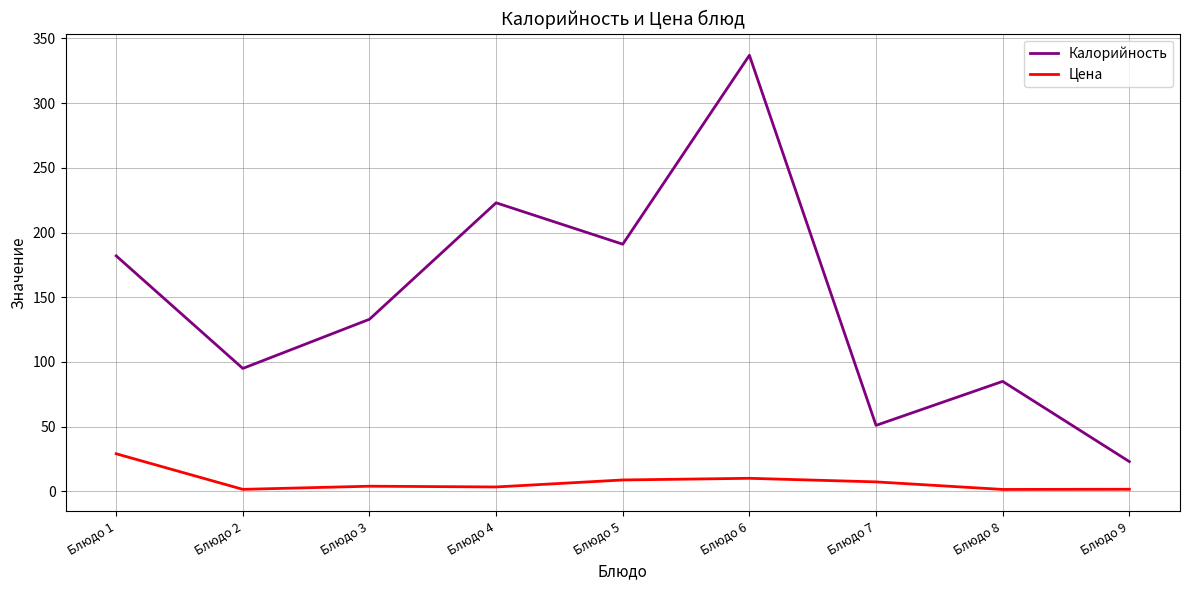

Which series has the widest spread of values?

Калорийность